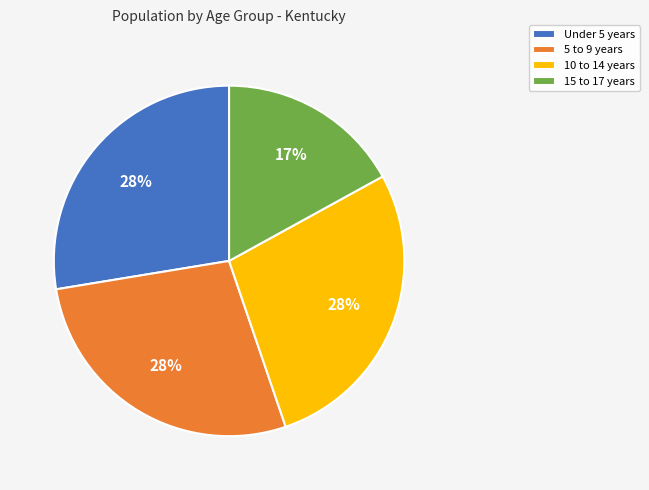

What percentage is the 10 to 14 years slice, to the nearest percent?

28%